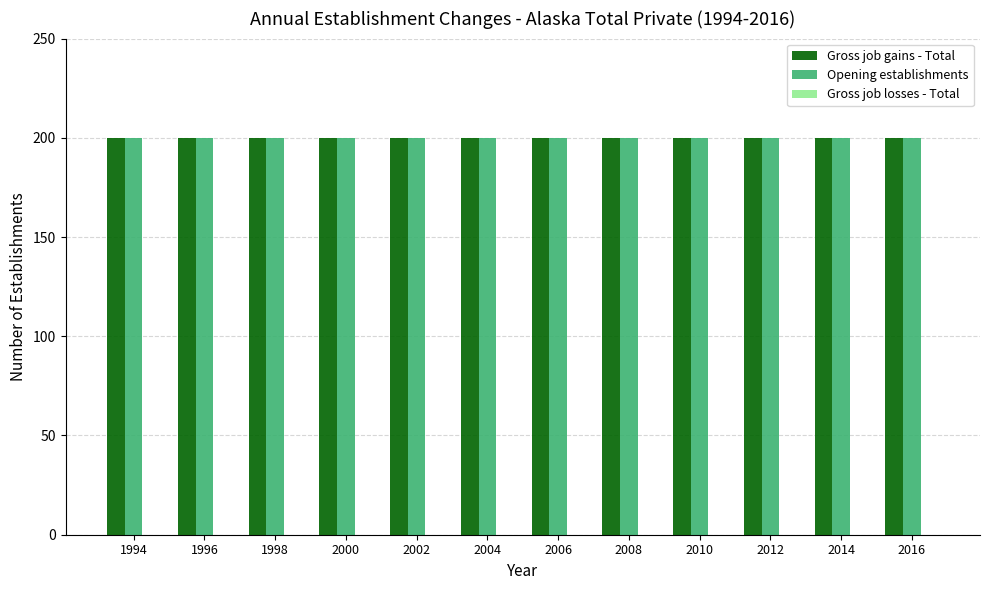

Reading left to right, transcribe all the data shown in this chart.

Gross job gains - Total: 1994=200	1996=200	1998=200	2000=200	2002=200	2004=200	2006=200	2008=200	2010=200	2012=200	2014=200	2016=200
Opening establishments: 1994=200	1996=200	1998=200	2000=200	2002=200	2004=200	2006=200	2008=200	2010=200	2012=200	2014=200	2016=200
Gross job losses - Total: 1994=0	1996=0	1998=0	2000=0	2002=0	2004=0	2006=0	2008=0	2010=0	2012=0	2014=0	2016=0